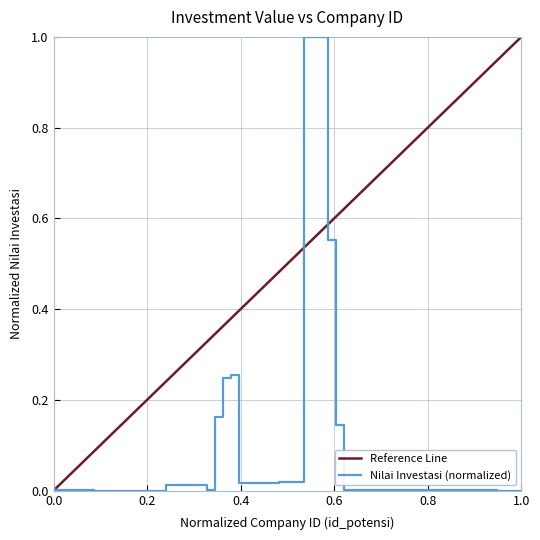

What is the value of the 9th point from the left?

0.2